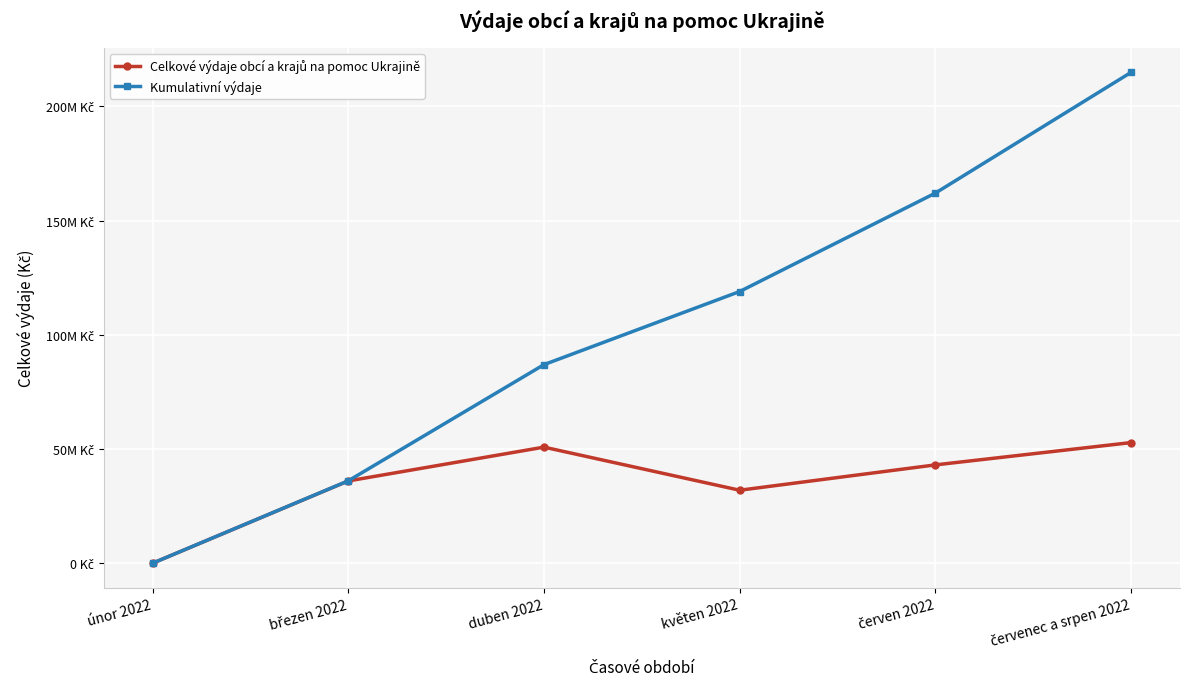

What is the sum of all Kumulativní výdaje values?

618829722.1